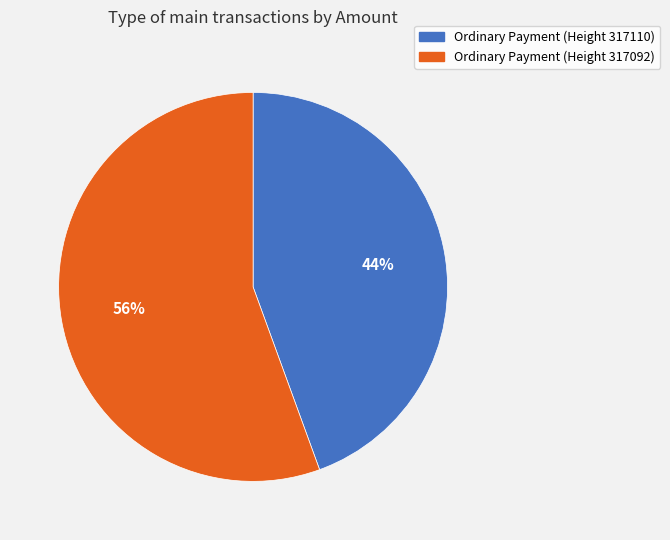

Is there any slice that represents more than half of the pie?

Yes